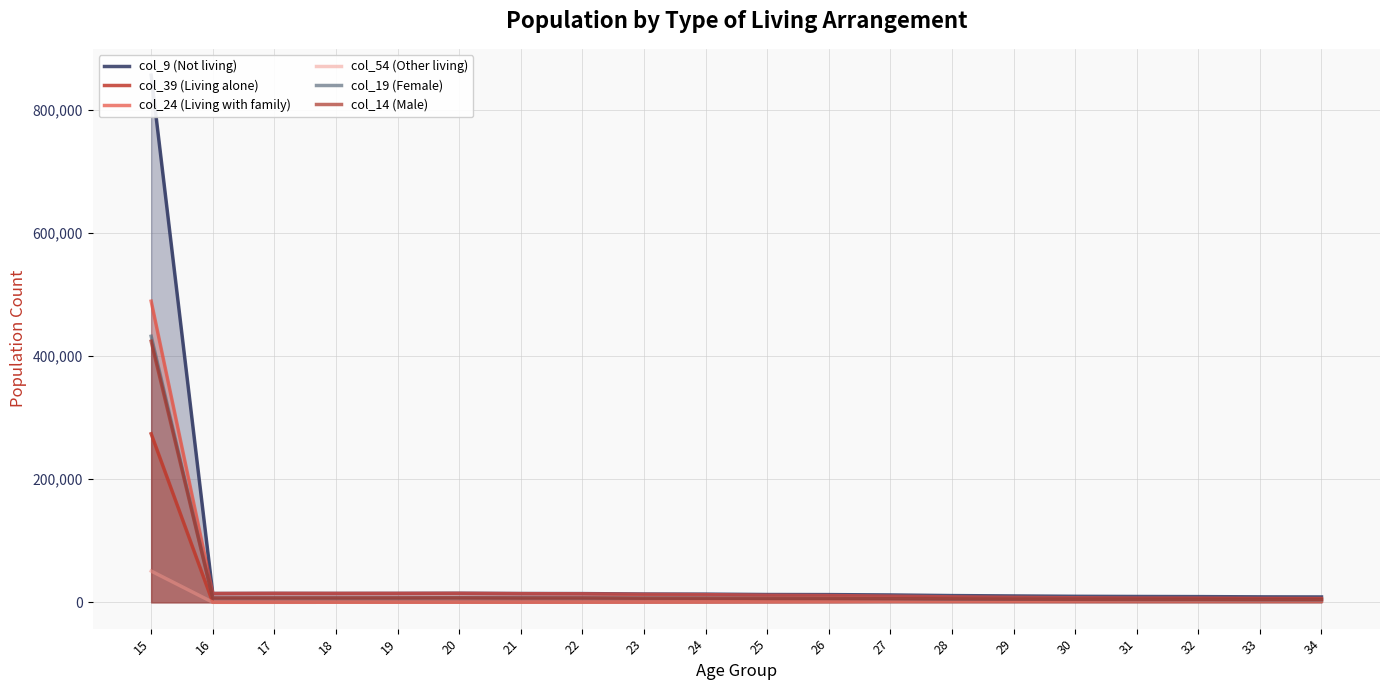

Which category has the lowest value in the col_39 (Living alone) series?

16